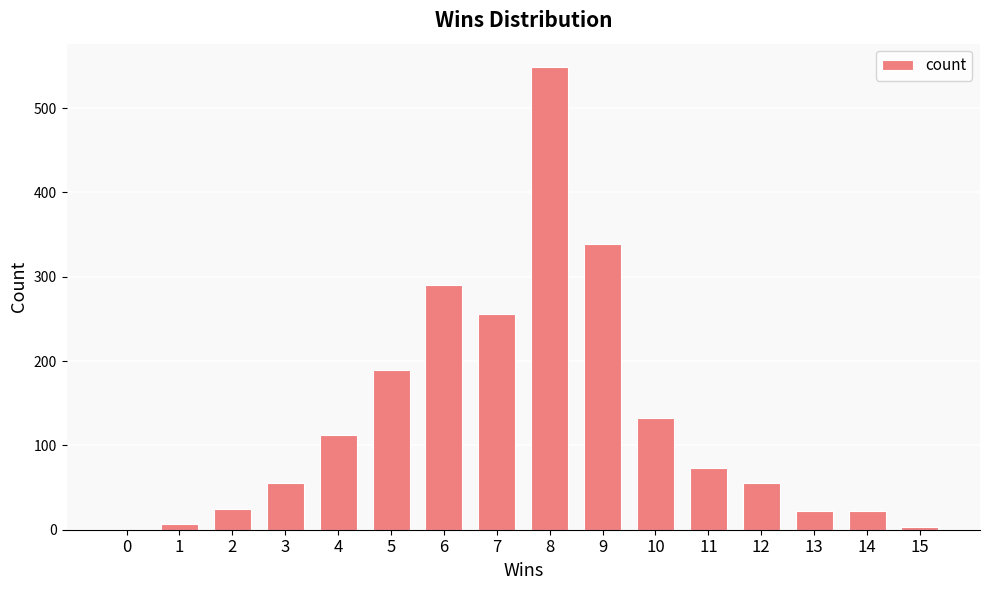

Does the chart contain stacked bars?

No